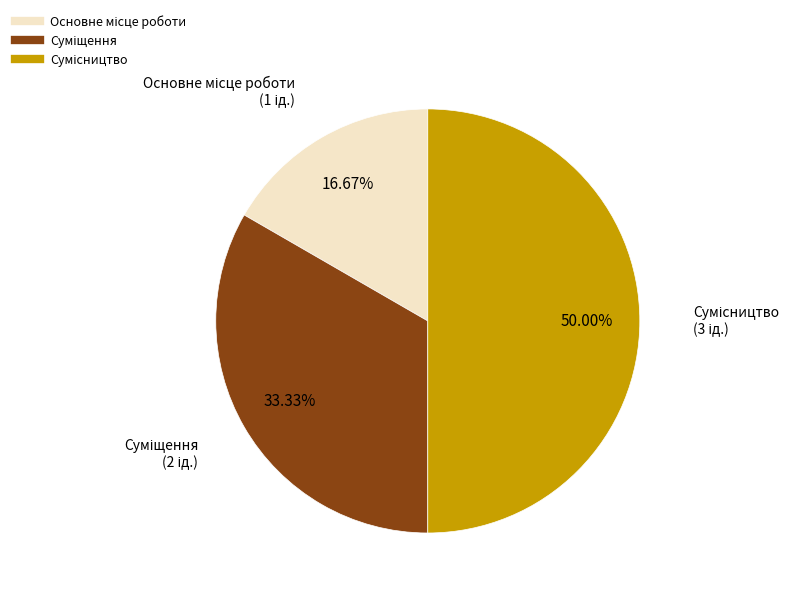

To the nearest percent, what portion does Основне місце роботи represent?

17%